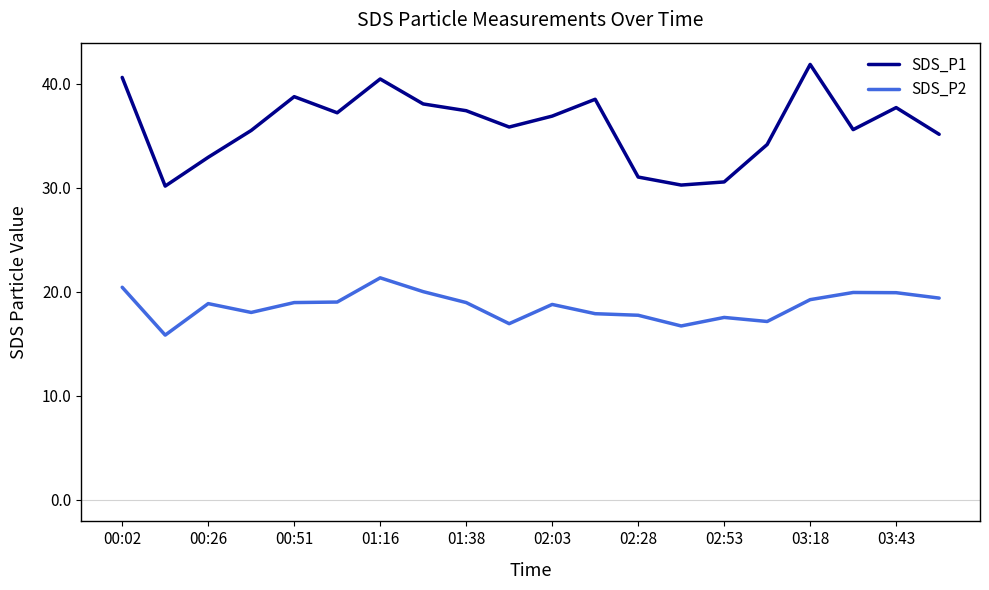

List the series in order of their peak value, lowest first.

SDS_P2, SDS_P1